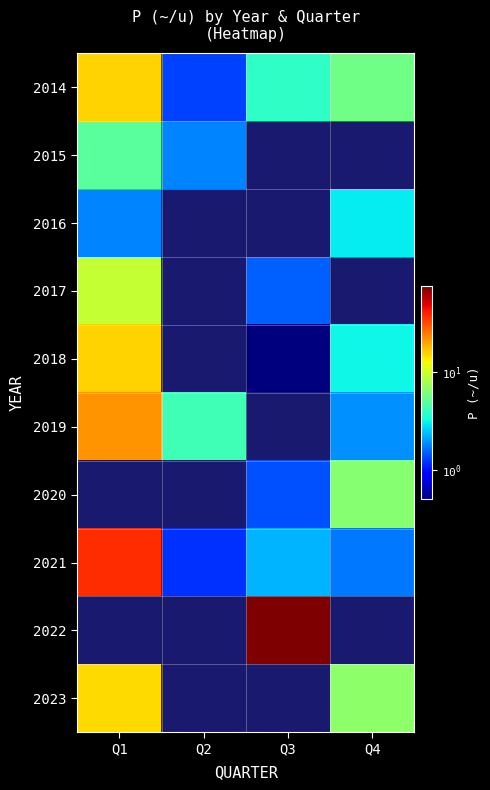

Which series changed the most between Q2 and Q4?

2014